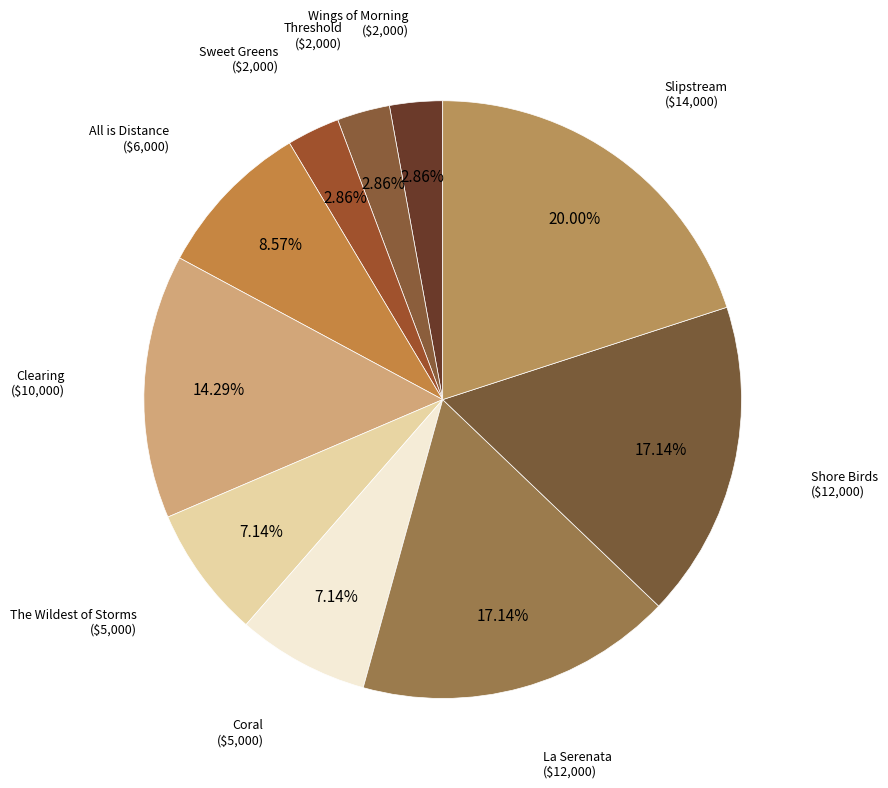

To the nearest percent, what is the difference between the Slipstream and All is Distance slice percentages?

11%